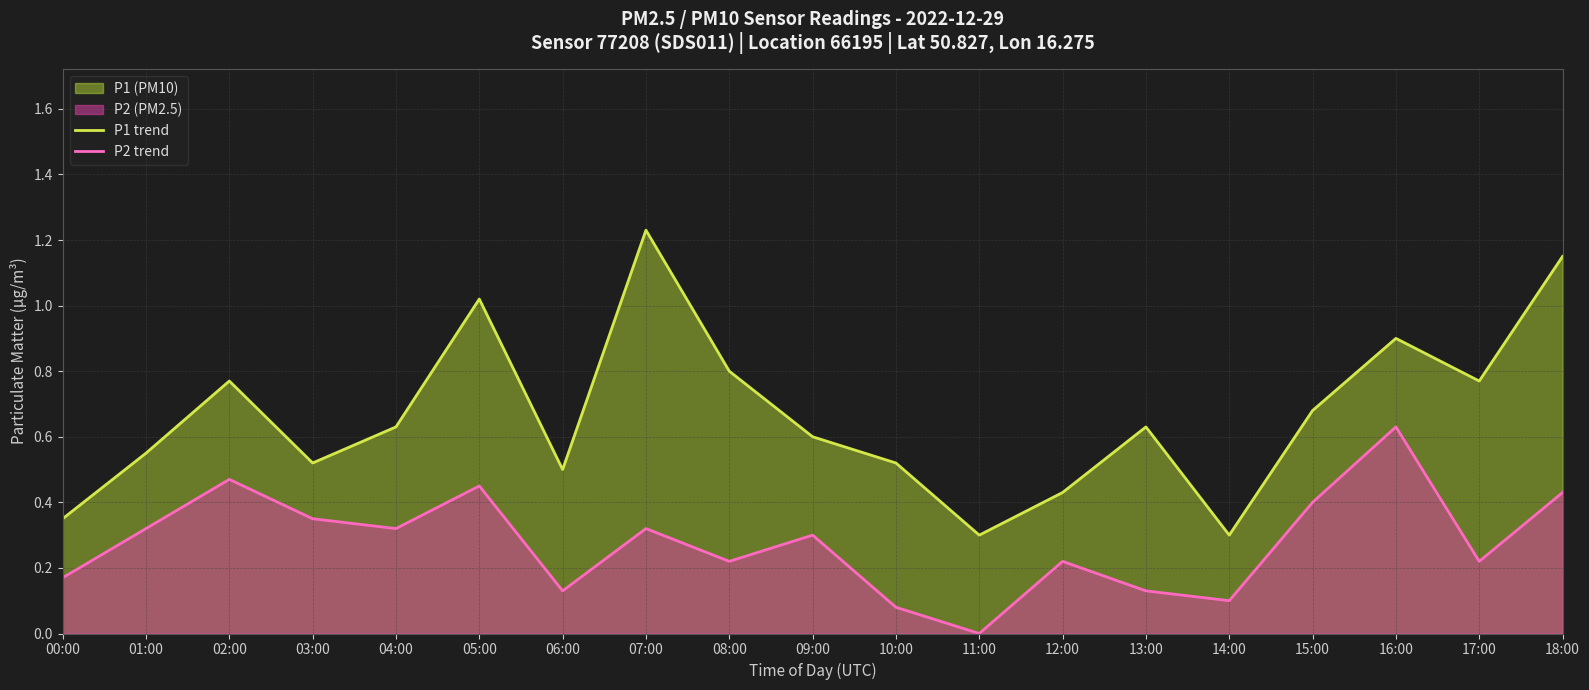

Reading left to right, extract all data points from this chart.

P1 trend: 0.3	0.6	0.8	0.5	0.6	1.0	0.5	1.2	0.8	0.6	0.5	0.3	0.4	0.6	0.3	0.7	0.9	0.8	1.1
P2 trend: 0.2	0.3	0.5	0.3	0.3	0.5	0.1	0.3	0.2	0.3	0.1	0.0	0.2	0.1	0.1	0.4	0.6	0.2	0.4